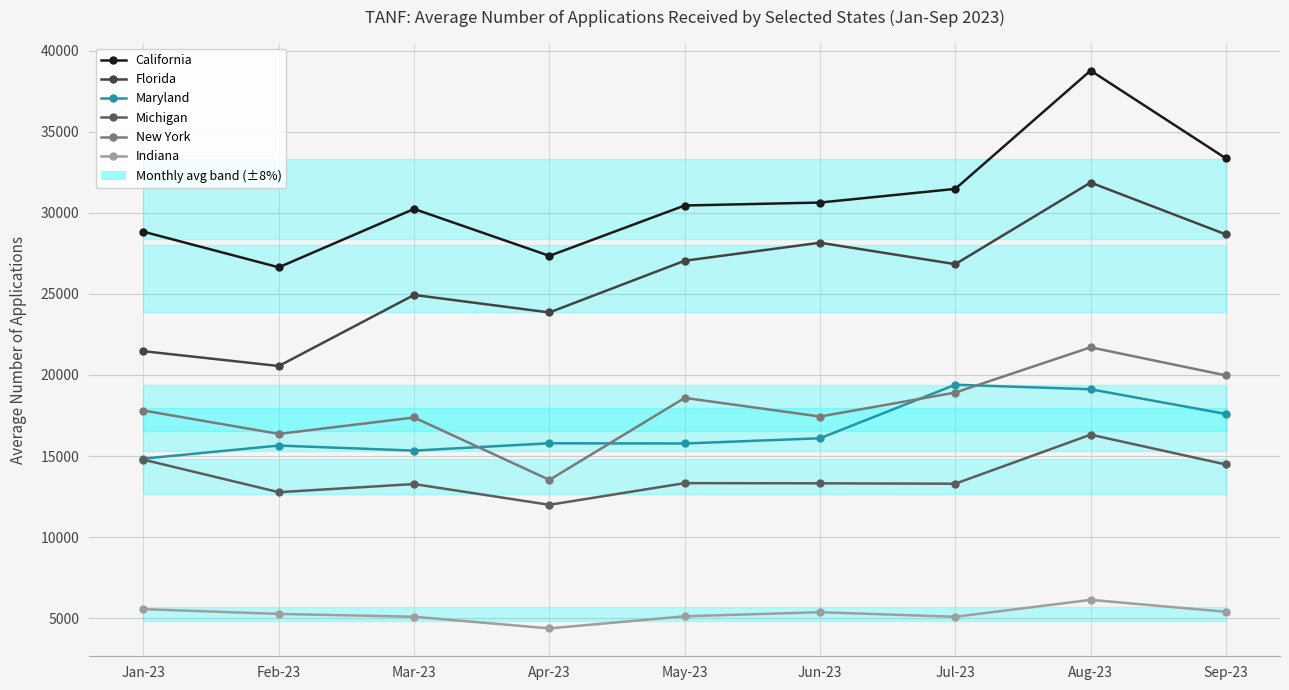

At which category does California reach its first local peak?

Mar-23